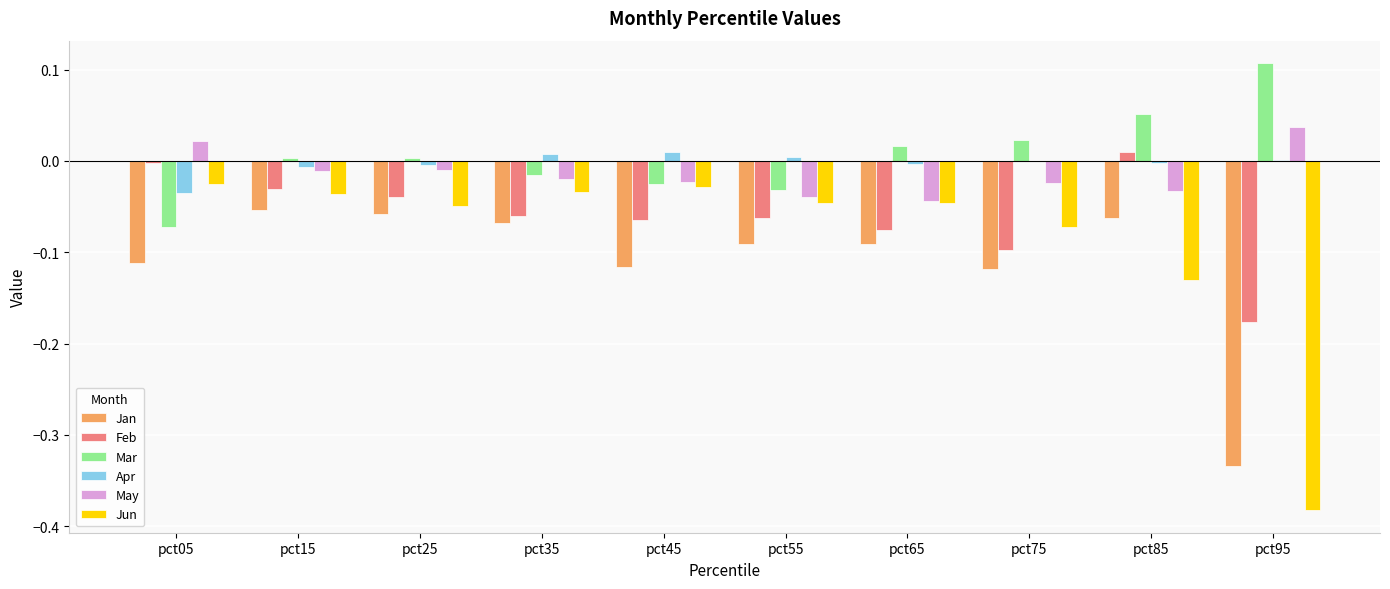

Are the bars grouped side by side (vs. stacked)?

Yes